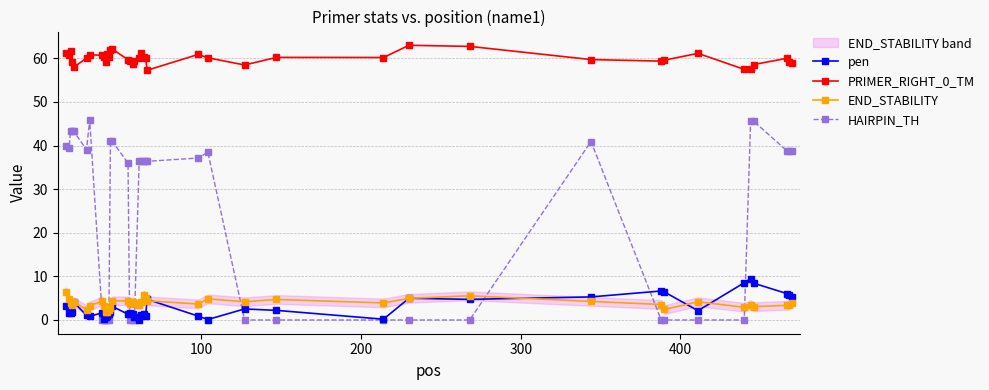

True or false: PRIMER_RIGHT_0_TM has more than 2 points higher than both neighbors.

True